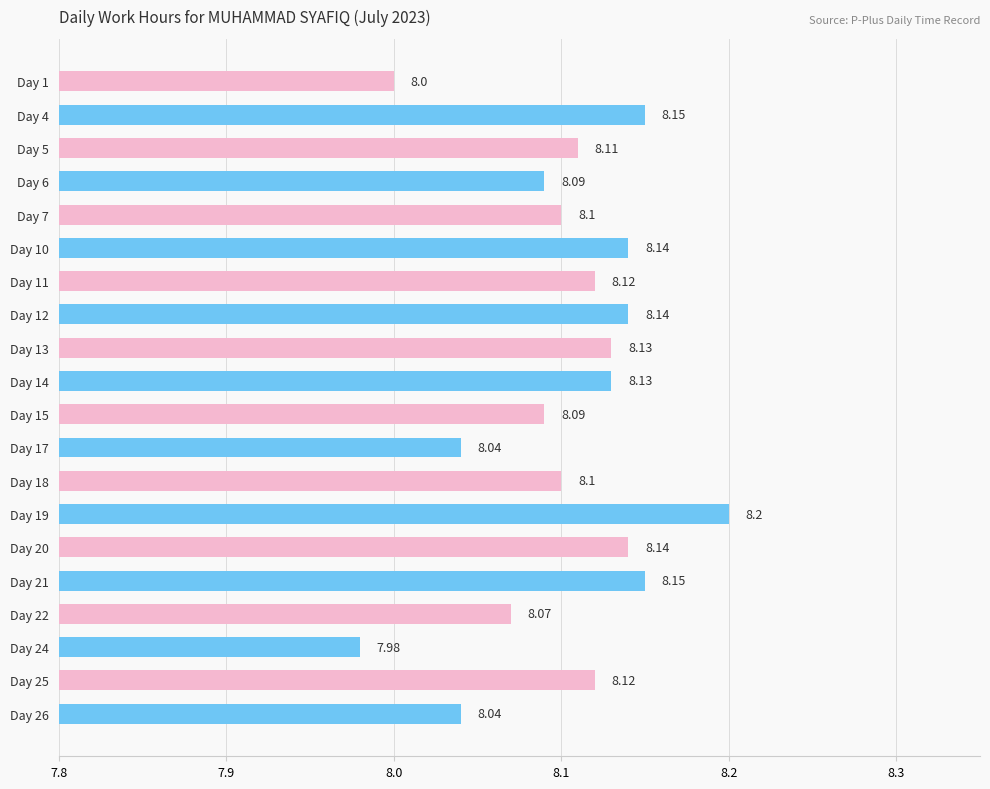

What is the average value?

8.1